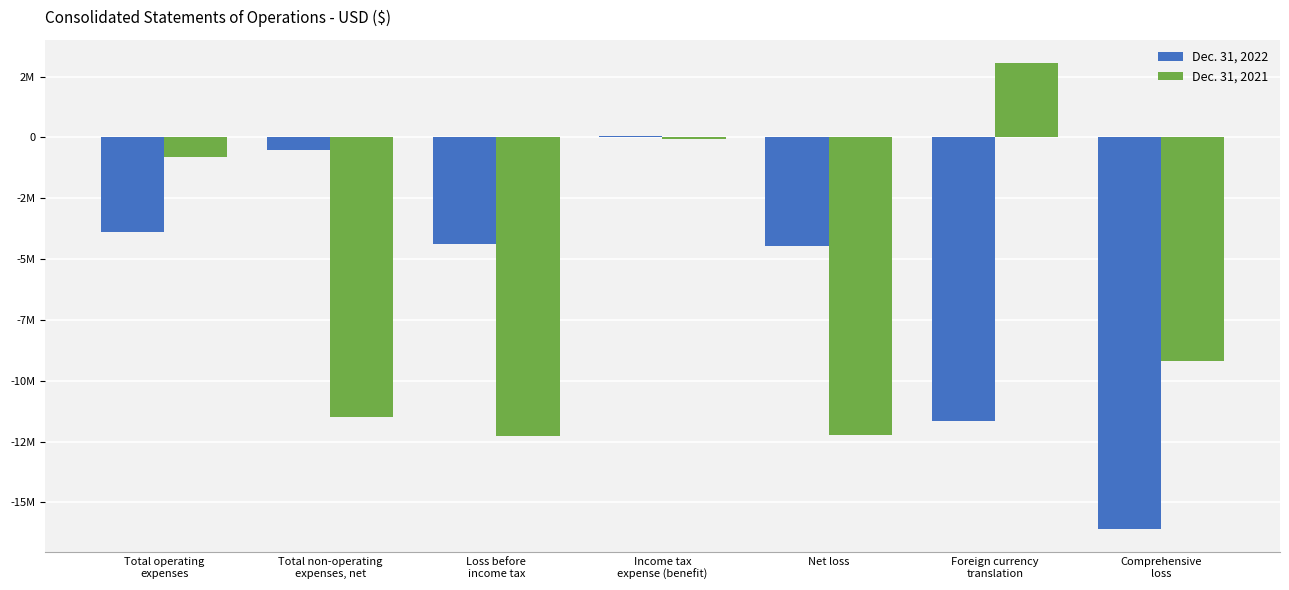

Reading left to right, extract all data points from this chart.

Dec. 31, 2022: -3880433	-507242	-4387675	69652	-4457327	-11639753	-16097080
Dec. 31, 2021: -808154	-11475176	-12283330	-53140	-12230190	3047749	-9182441